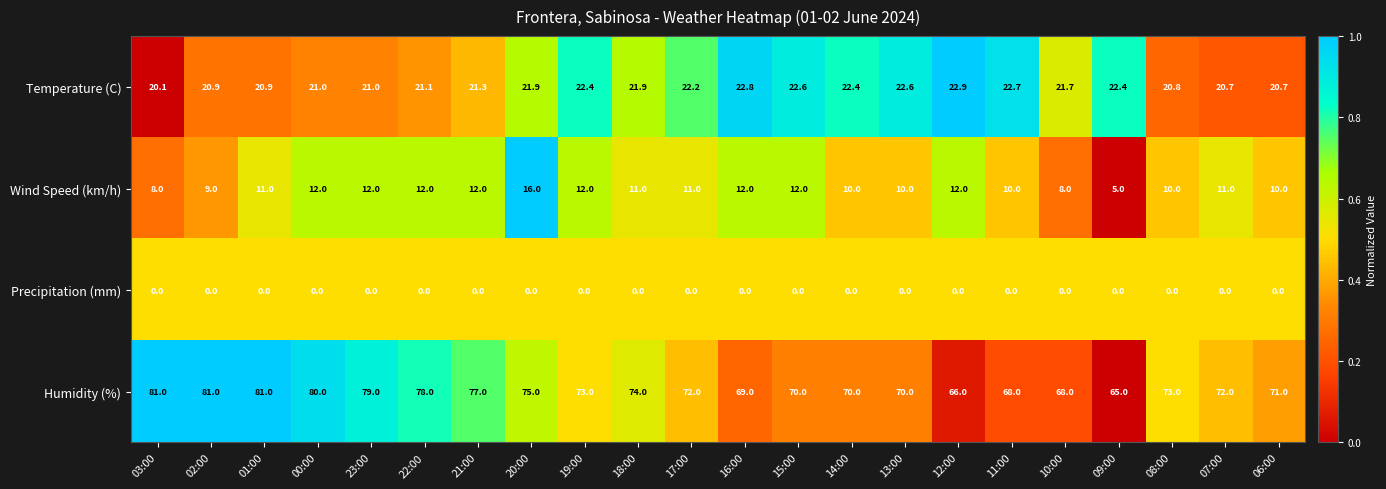

At which category is the sum across all series the highest?

00:00